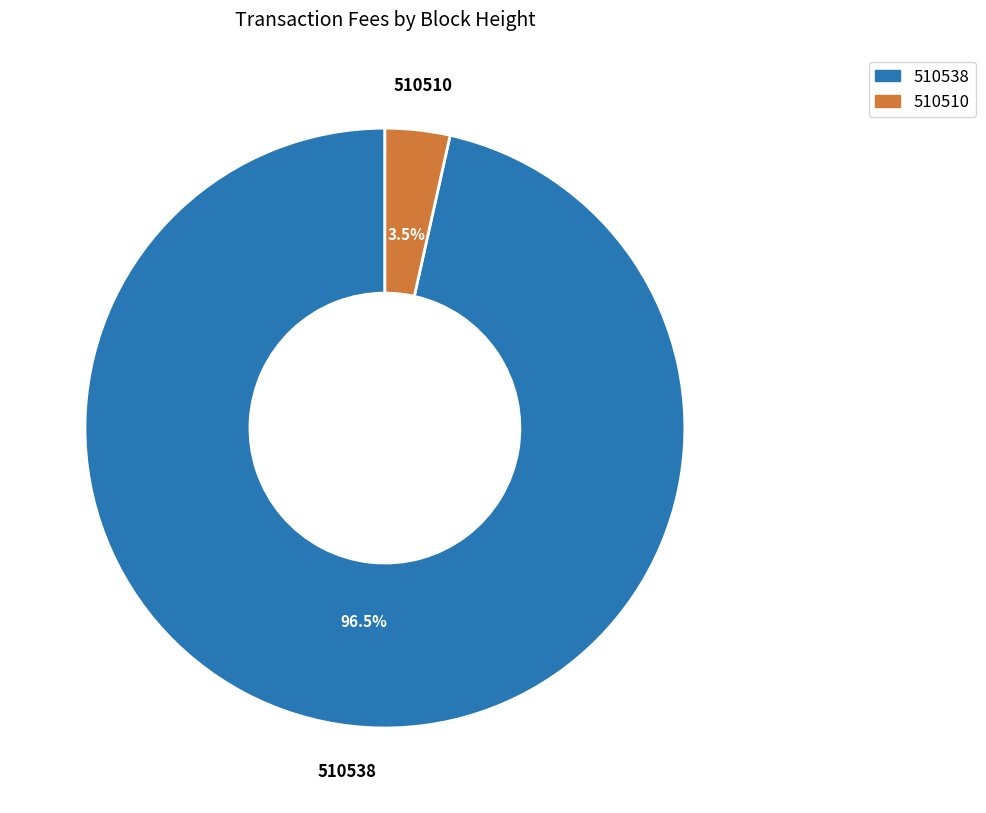

Which has a higher value, 510538 or 510510?

510538